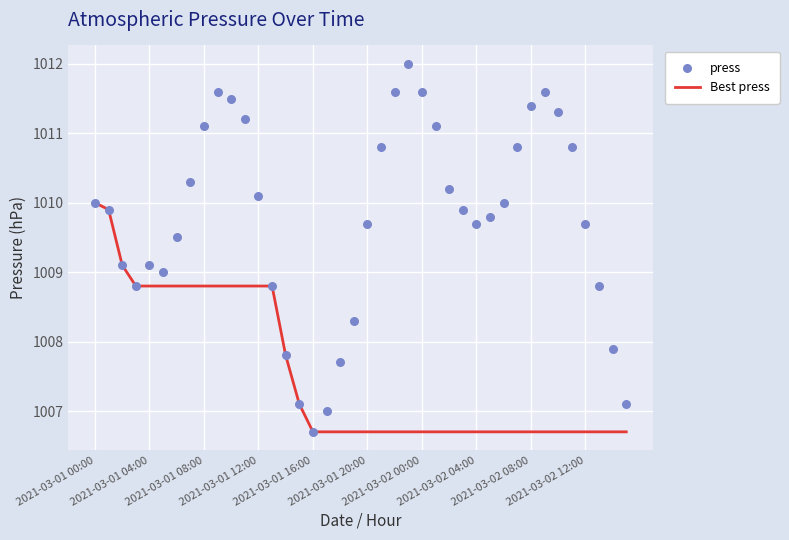

What is the highest value of the Best press series?

1010.0